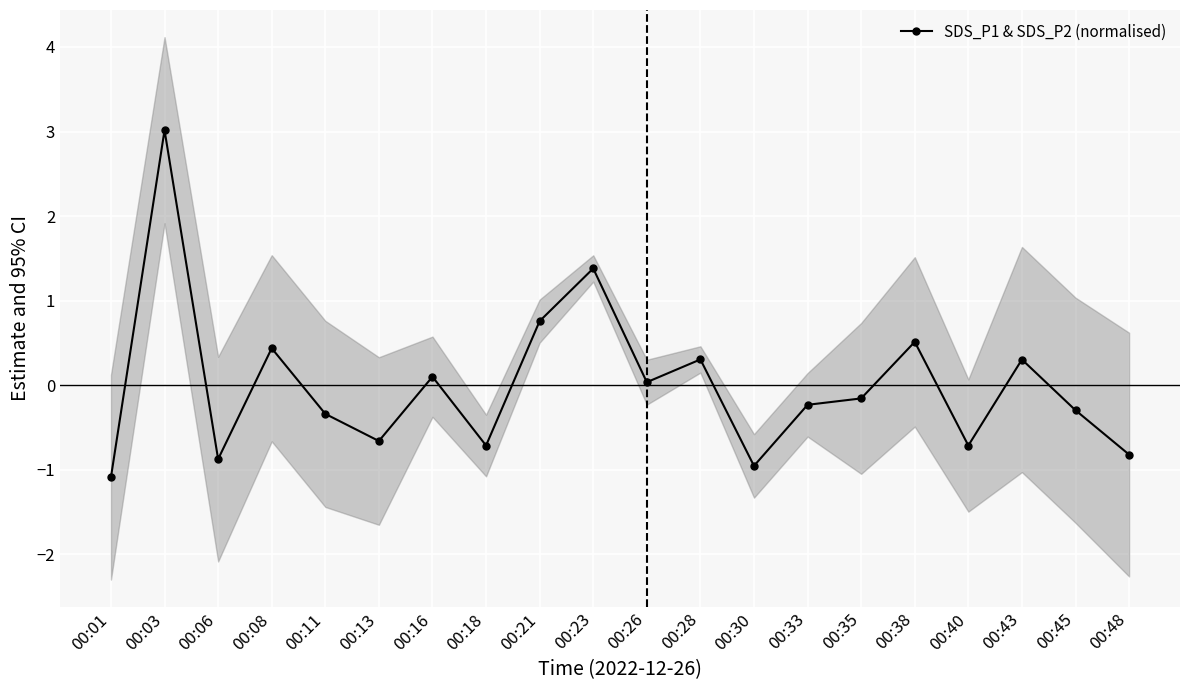

What is the minimum value shown in the chart?

-1.1